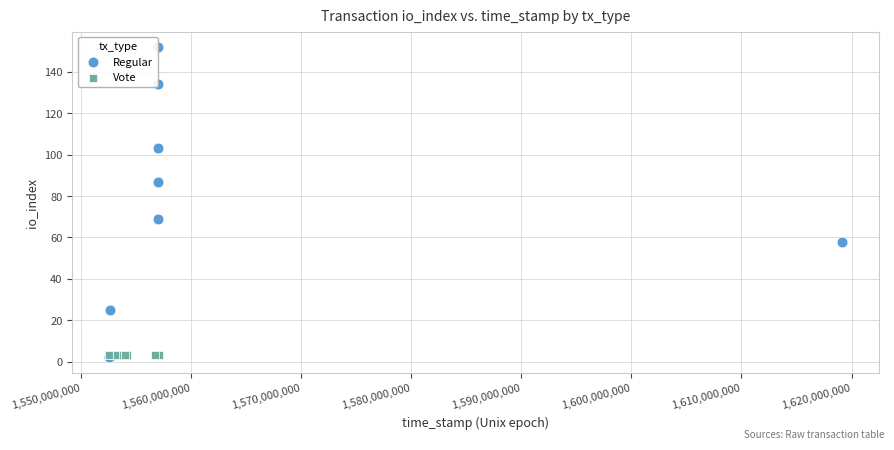

Which series contains the highest Y value?

Regular